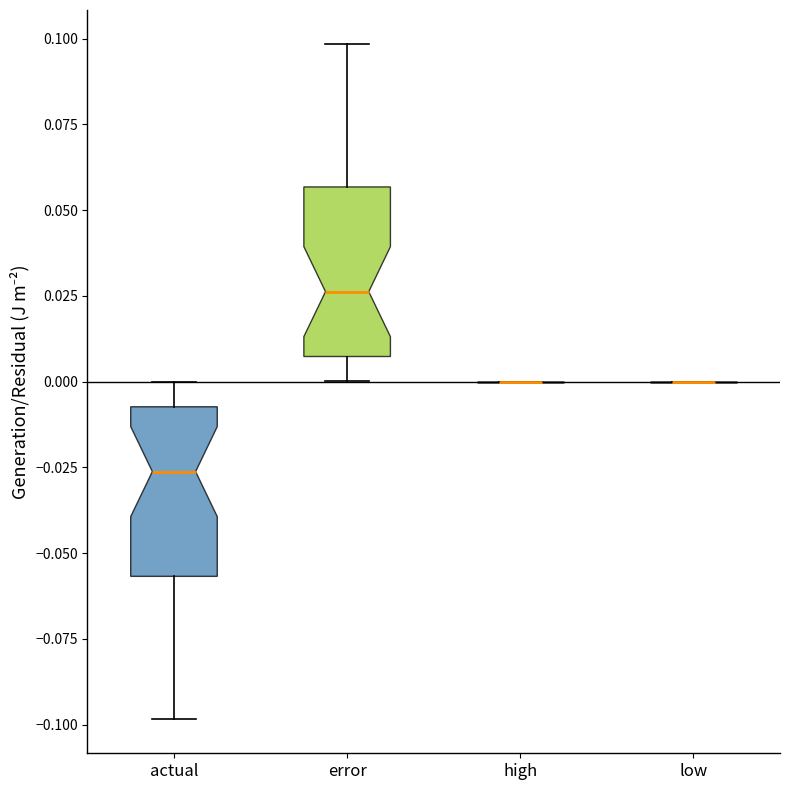

Reading left to right, read every box against the y-axis: the position of its median line, the range the box covers, and the ends of its whiskers. The values are not printed on the chart, so give them approximately, as read against the axis.

actual: median -0.025, box -0.055 to -0.005, whiskers -0.100 to 0.000
error: median 0.025, box 0.005 to 0.055, whiskers 0.000 to 0.100
high: box collapsed to a line at 0.000, whiskers 0.000 to 0.000
low: box collapsed to a line at 0.000, whiskers 0.000 to 0.000